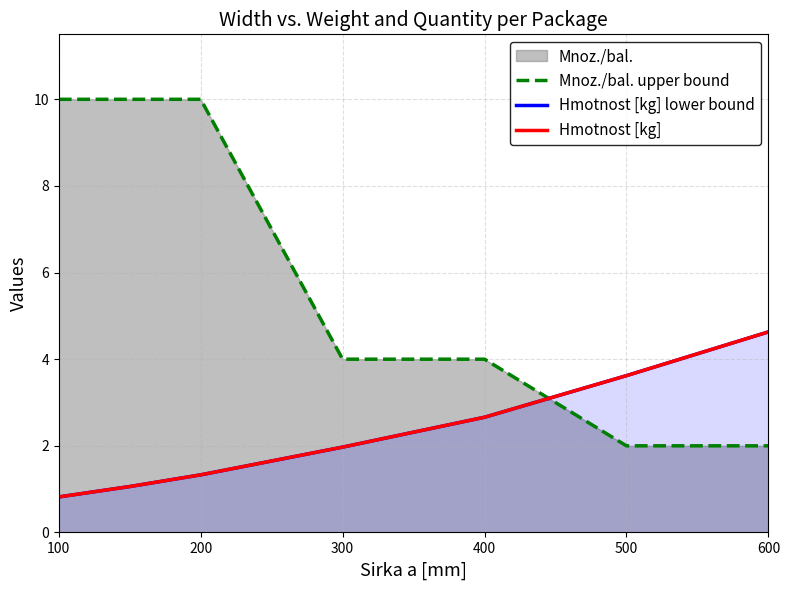

At which label does Hmotnost [kg] first exceed 1?

200